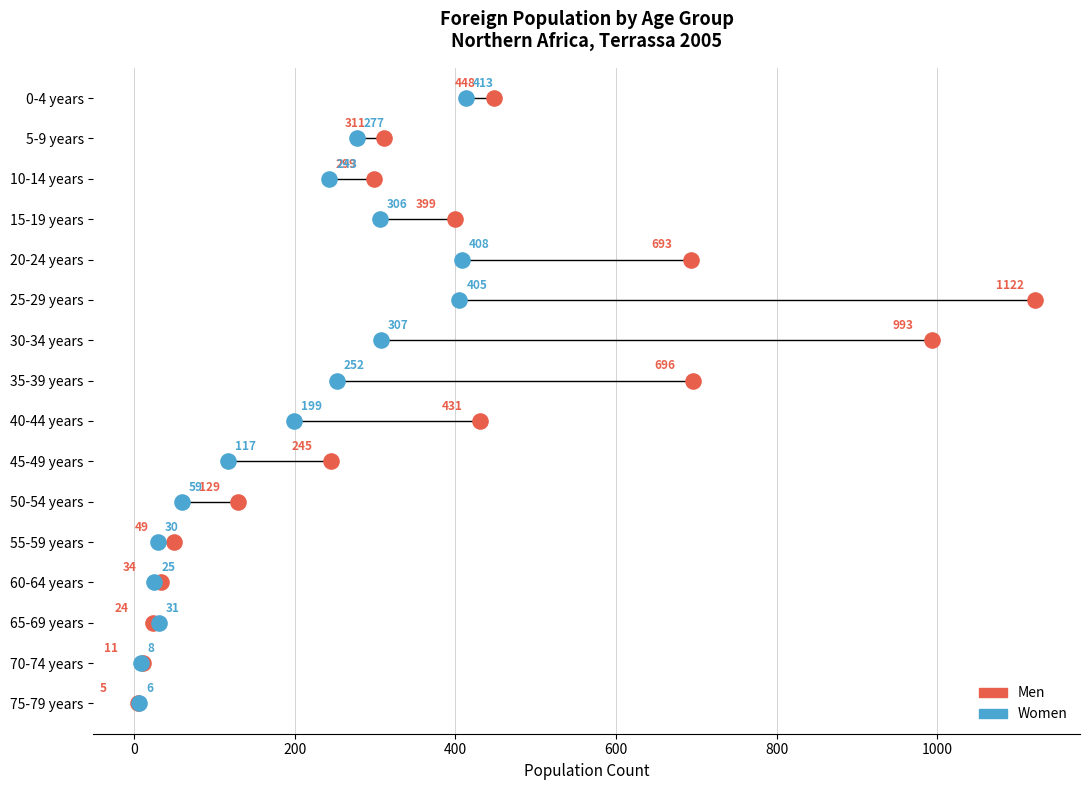

What are all the series names shown in the legend?

Men, Women